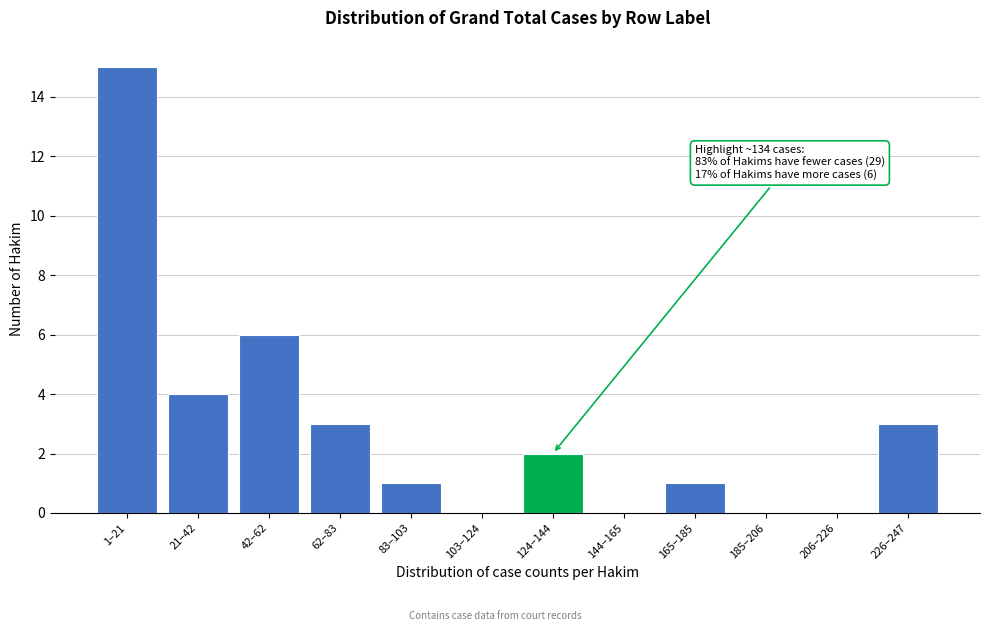

Reading right to left, extract all data points from this chart.

226–247=3	206–226=0	185–206=0	165–185=1	144–165=0	124–144=2	103–124=0	83–103=1	62–83=3	42–62=6	21–42=4	1–21=15